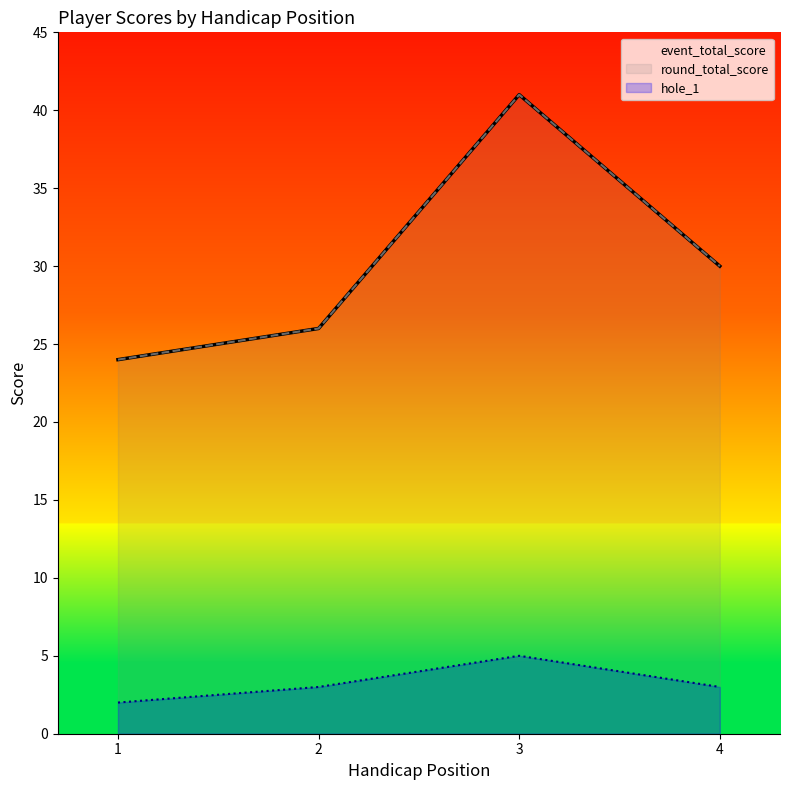

How many distinct data groups are displayed?

3